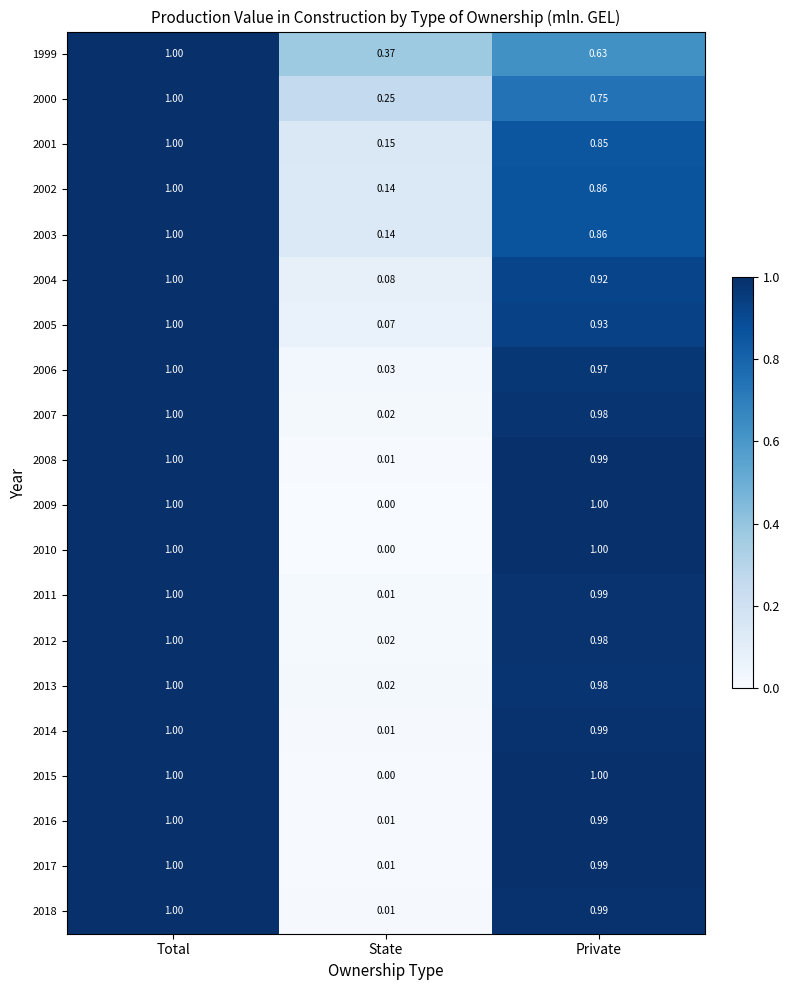

List the labels in order of 2006 value, smallest first.

State, Private, Total